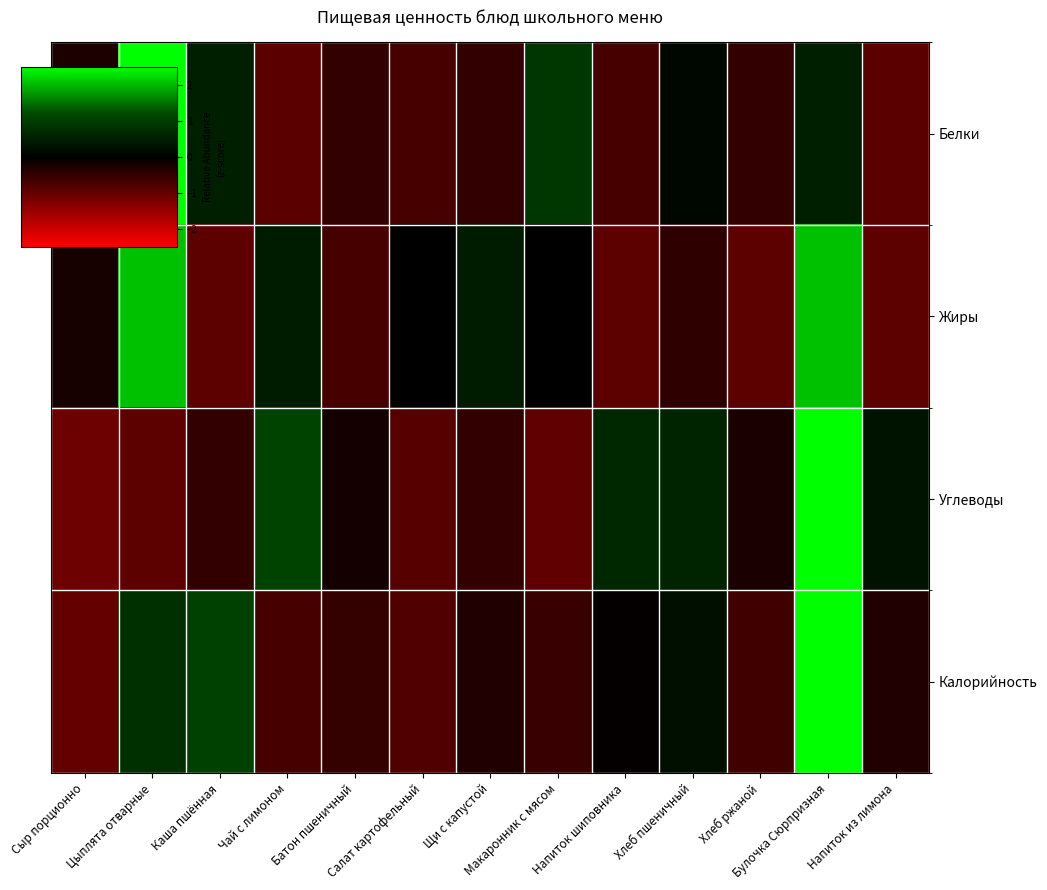

What is the total value across all series at Салат картофельный?

-2.3